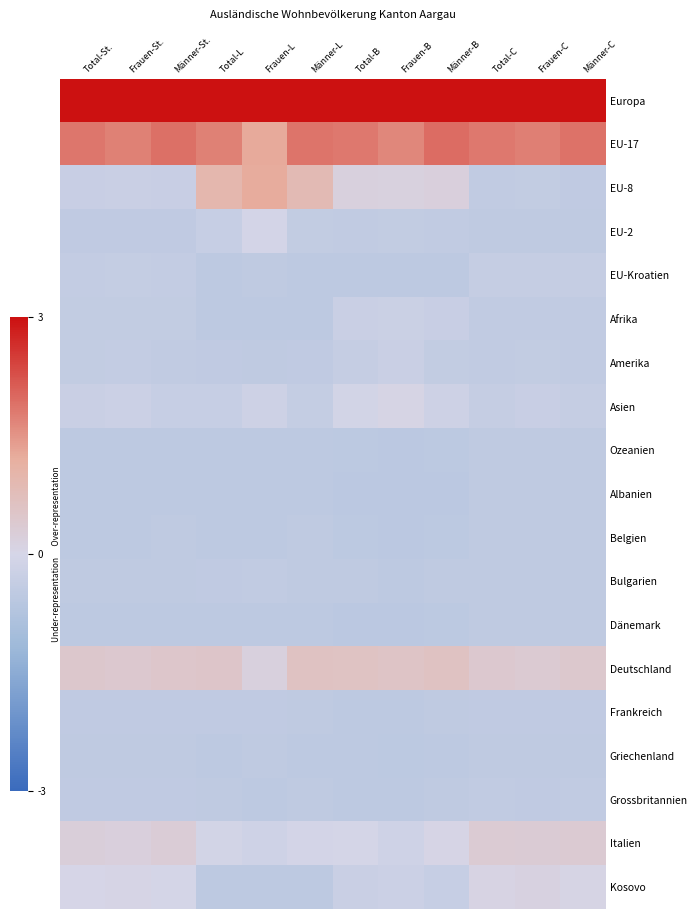

Rank the series at Männer-B from highest to lowest value.

Europa, EU-17, Deutschland, EU-8, Italien, Asien, Afrika, Kosovo, Amerika, EU-2, Bulgarien, Frankreich, Grossbritannien, Griechenland, EU-Kroatien, Belgien, Ozeanien, Dänemark, Albanien